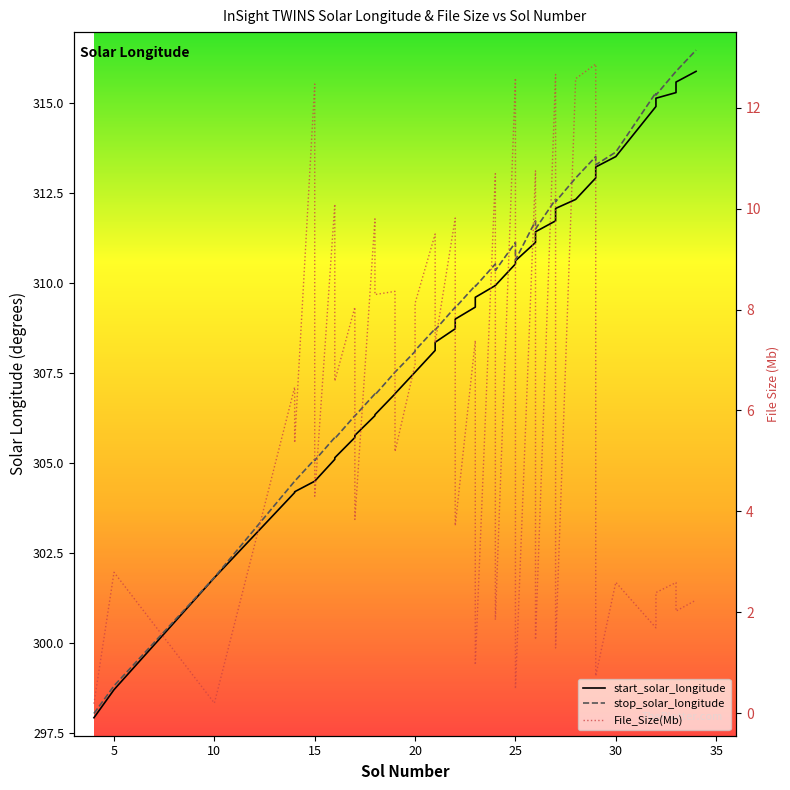

What is the maximum value shown in the chart?

316.5